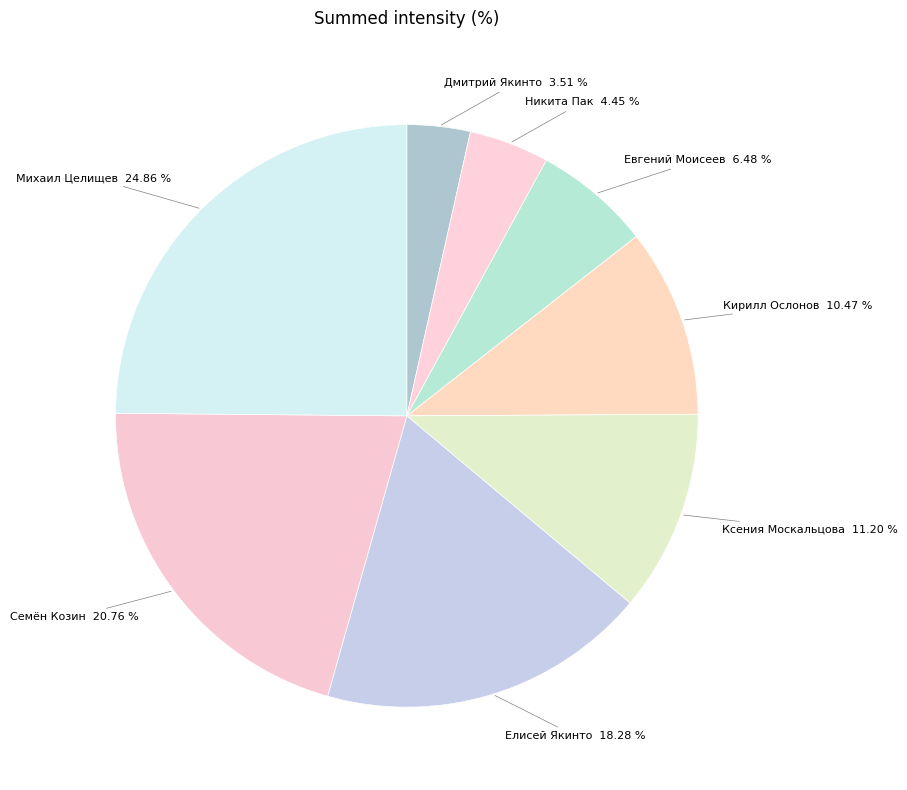

Which has a higher value, Елисей Якинто or Михаил Целищев?

Михаил Целищев